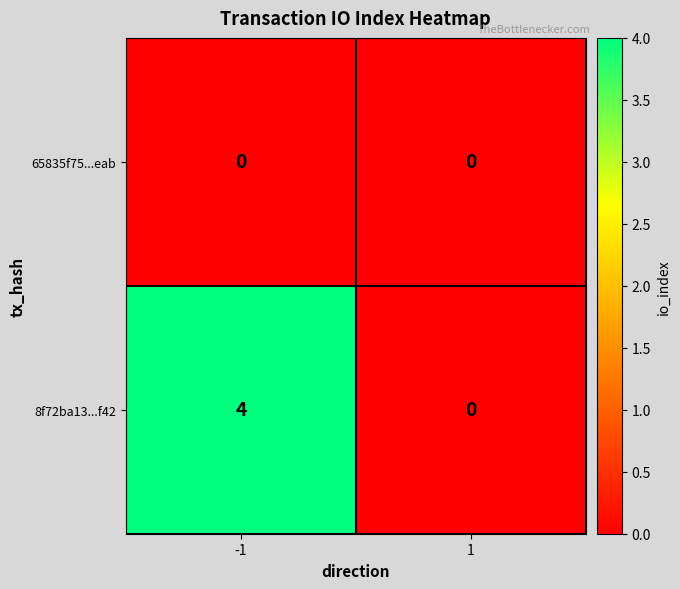

Which series has the largest total across all categories?

8f72ba13...f42